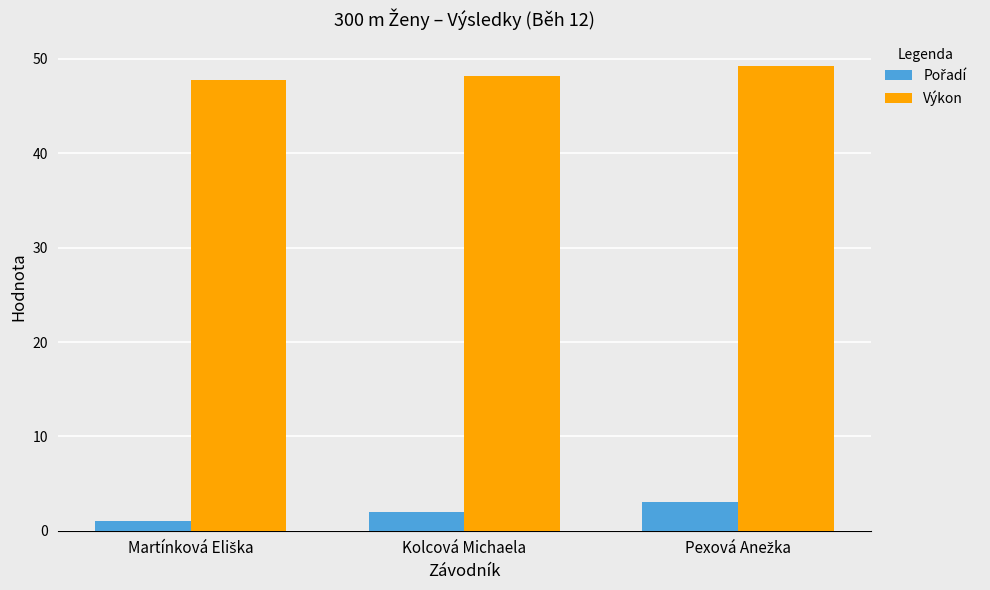

What is the maximum value shown in the chart?

49.3